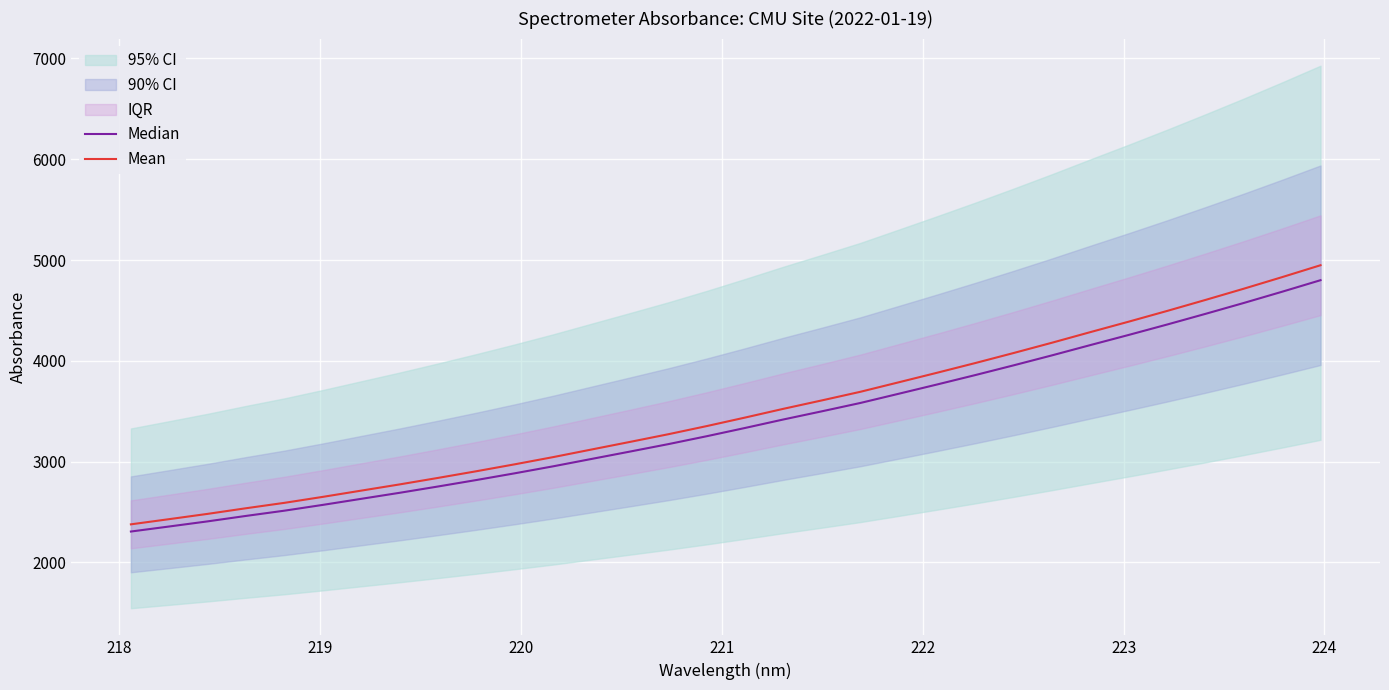

What is the minimum value for Mean?

2377.9